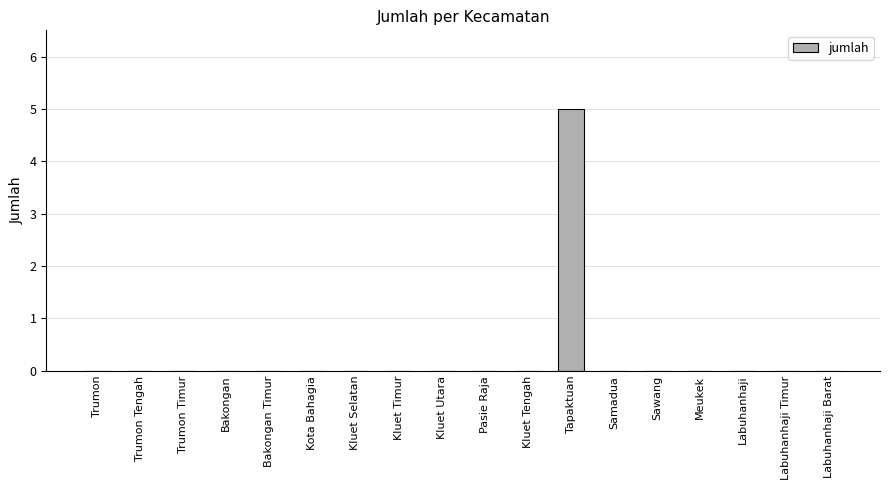

What is the sum of all values?

5